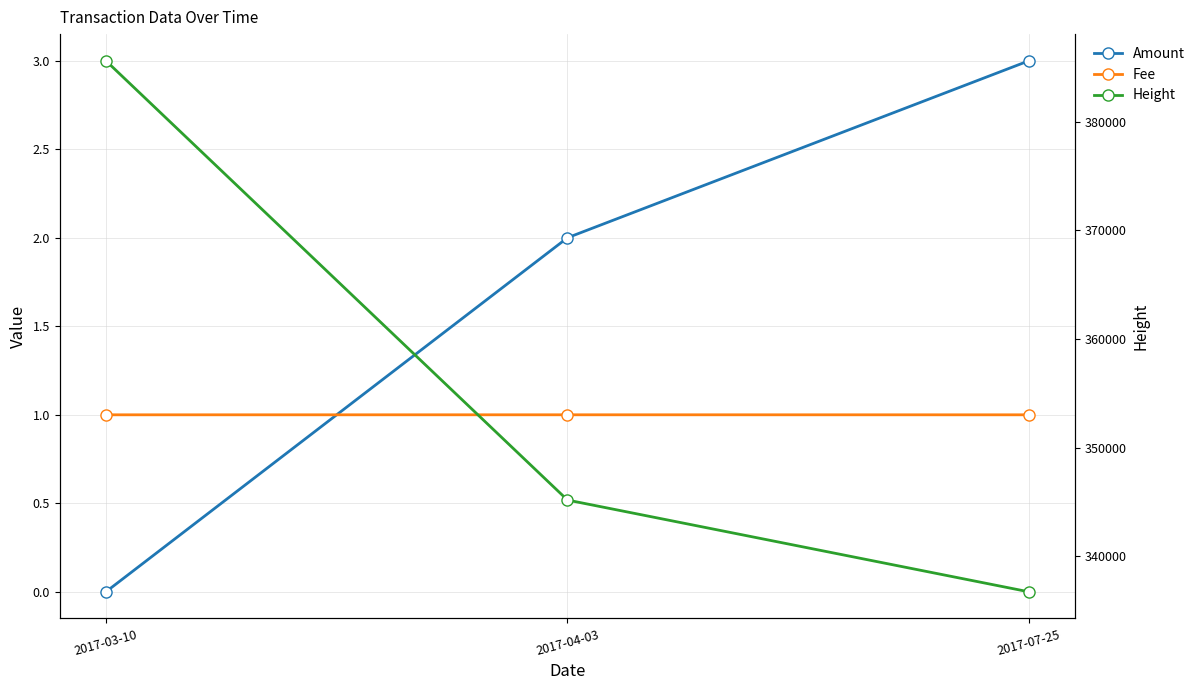

What is the label of the 2nd point from the right?

2017-04-03